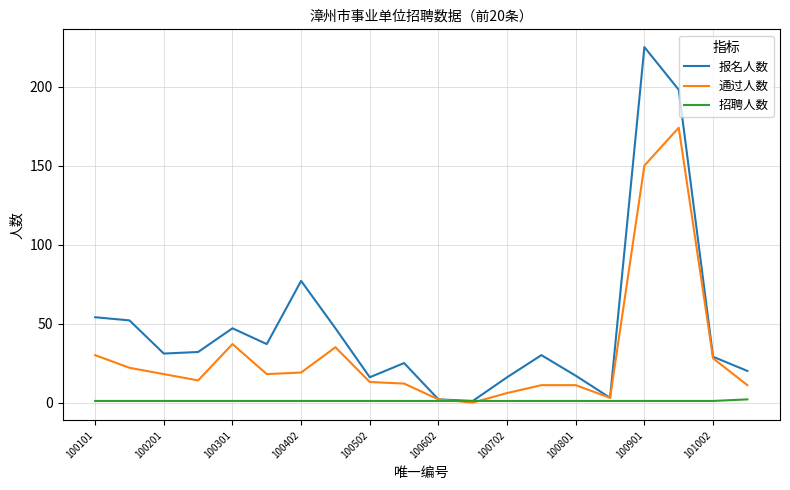

Is this an area chart (filled region under the line)?

No